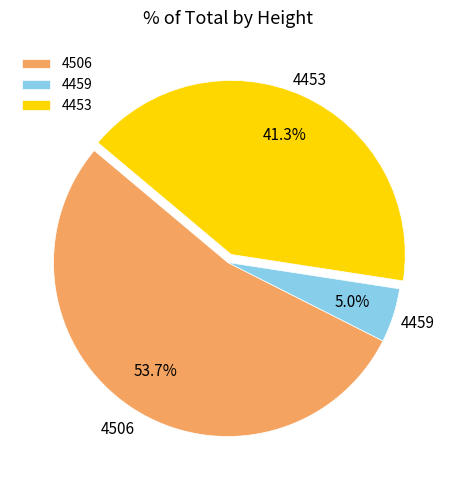

To the nearest percent, what is the difference between the 4506 and 4459 slice percentages?

49%